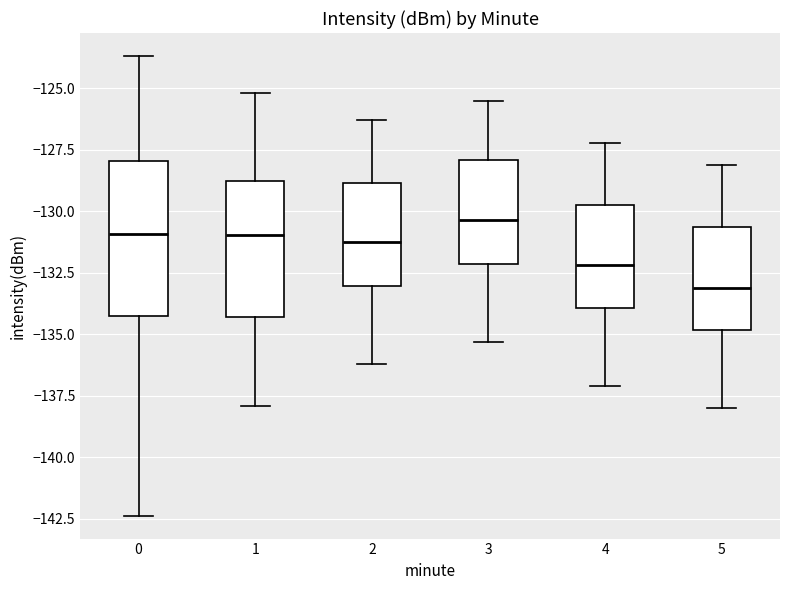

Reading left to right, read every box against the y-axis: the position of its median line, the range the box covers, and the ends of its whiskers. The values are not printed on the chart, so give them approximately, as read against the axis.

0: median -131.0, box -134.5 to -128.0, whiskers -142.5 to -123.5
1: median -131.0, box -134.5 to -128.5, whiskers -138.0 to -125.0
2: median -131.0, box -133.0 to -129.0, whiskers -136.0 to -126.5
3: median -130.5, box -132.0 to -128.0, whiskers -135.5 to -125.5
4: median -132.0, box -134.0 to -129.5, whiskers -137.0 to -127.0
5: median -133.0, box -135.0 to -130.5, whiskers -138.0 to -128.0